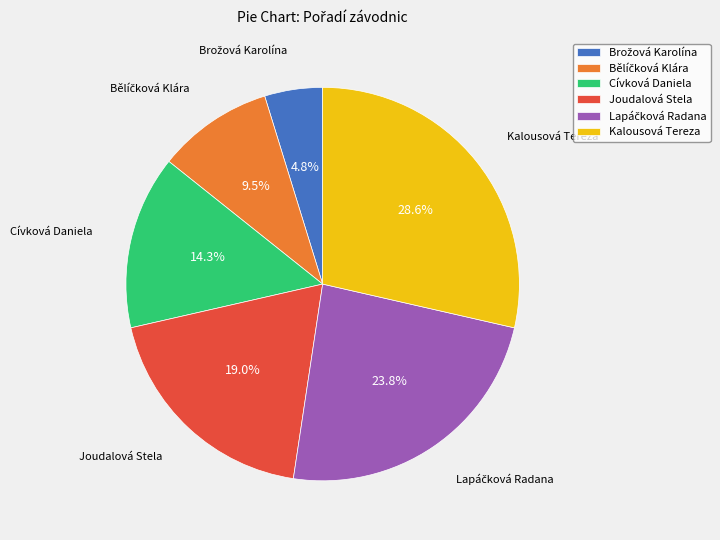

Which category has the biggest portion of the pie?

Kalousová Tereza